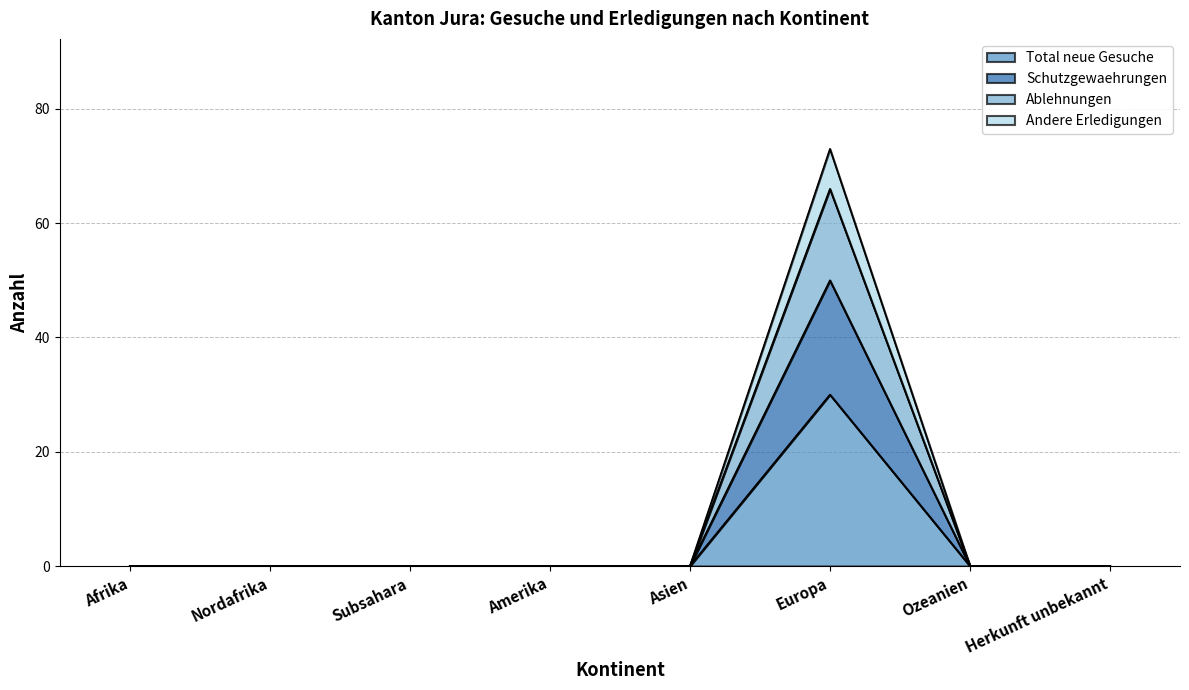

Reading left to right, list all the values displayed in this chart.

Total neue Gesuche: 0	0	0	0	0	30	0	0
Schutzgewaehrungen: 0	0	0	0	0	50	0	0
Ablehnungen: 0	0	0	0	0	66	0	0
Andere Erledigungen: 0	0	0	0	0	73	0	0